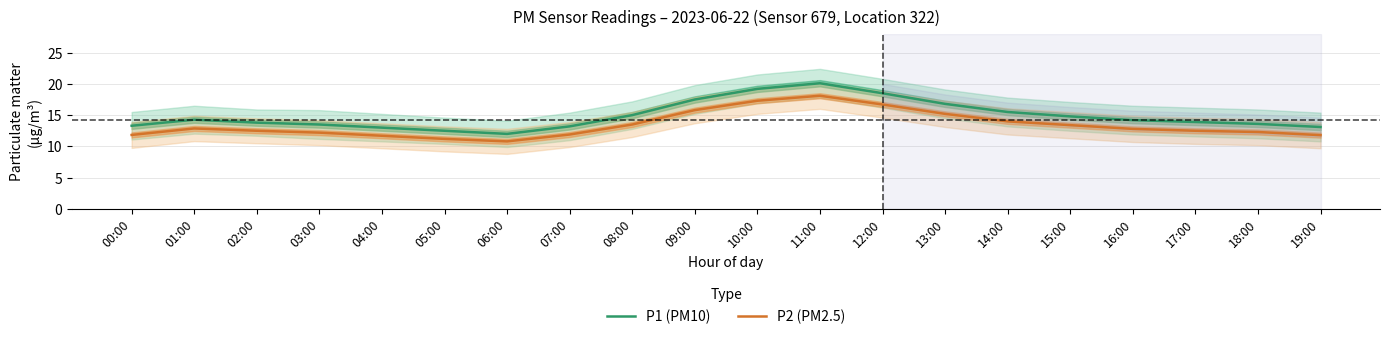

Reading right to left, extract all data points from this chart.

P1 (PM10): 19:00=13.1	18:00=13.6	17:00=13.9	16:00=14.2	15:00=14.8	14:00=15.5	13:00=16.8	12:00=18.5	11:00=20.1	10:00=19.2	09:00=17.5	08:00=15.0	07:00=13.2	06:00=12.0	05:00=12.5	04:00=13.0	03:00=13.5	02:00=13.8	01:00=14.3	00:00=13.3
P2 (PM2.5): 19:00=11.8	18:00=12.3	17:00=12.5	16:00=12.8	15:00=13.4	14:00=14.0	13:00=15.2	12:00=16.7	11:00=18.1	10:00=17.3	09:00=15.8	08:00=13.5	07:00=11.9	06:00=10.8	05:00=11.2	04:00=11.7	03:00=12.2	02:00=12.5	01:00=12.9	00:00=11.8